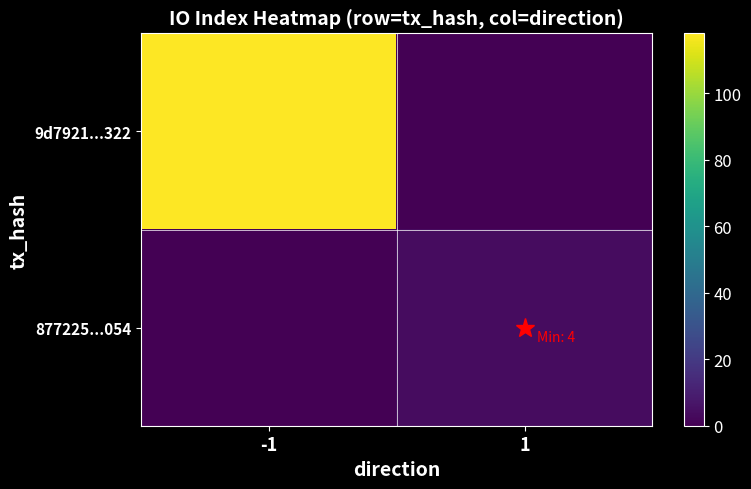

Reading left to right, transcribe all the data shown in this chart.

9d7921...322: -1=118	1=0
877225...054: -1=0	1=4